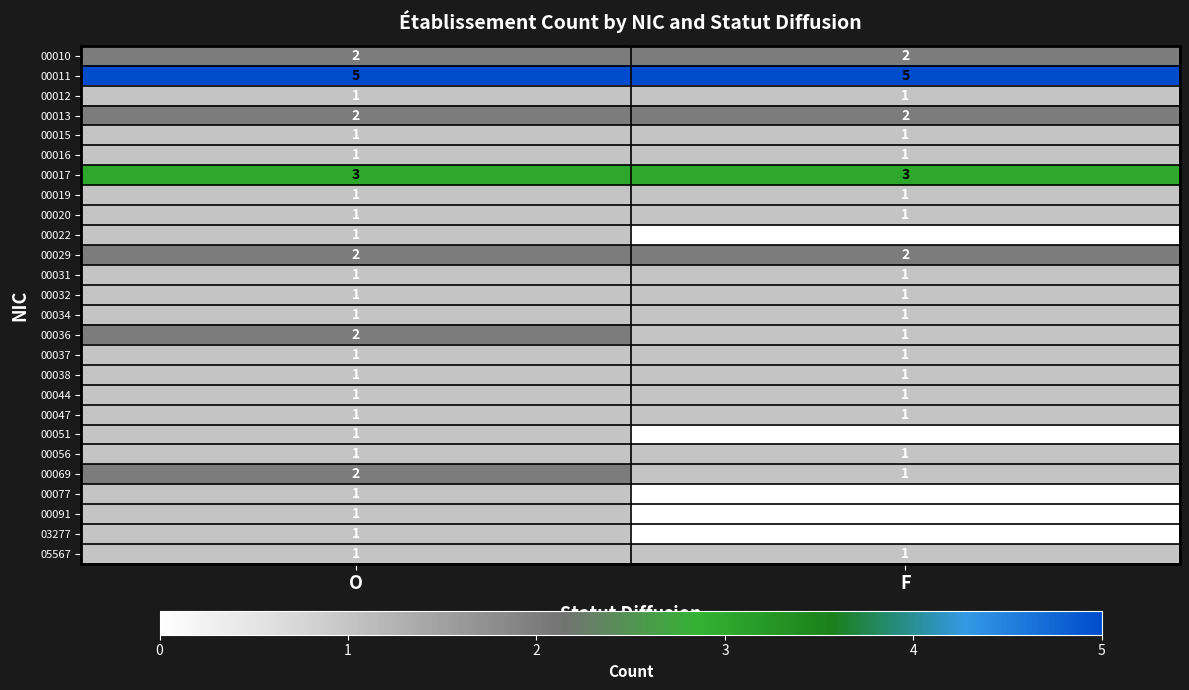

Read the 00017 value at F.

3